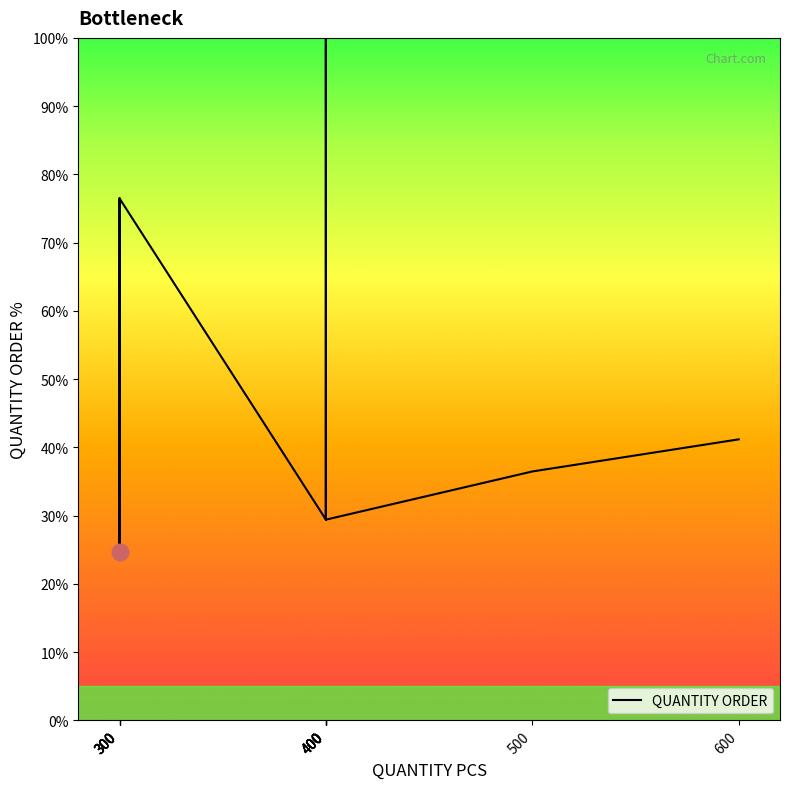

At which label does the data first exceed 36?

300